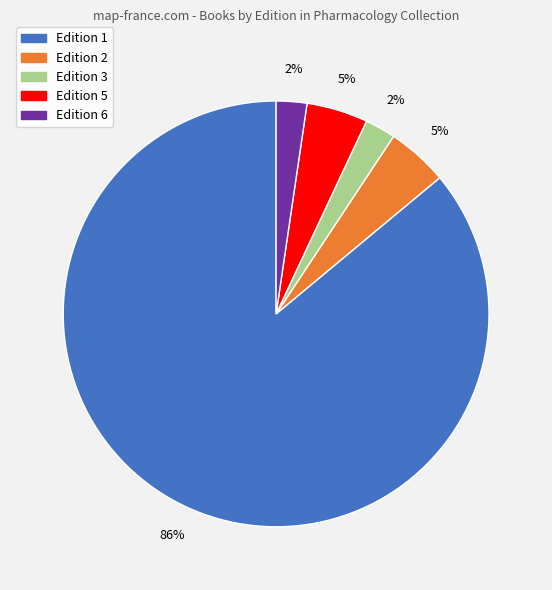

Which category has the biggest portion of the pie?

Edition 1